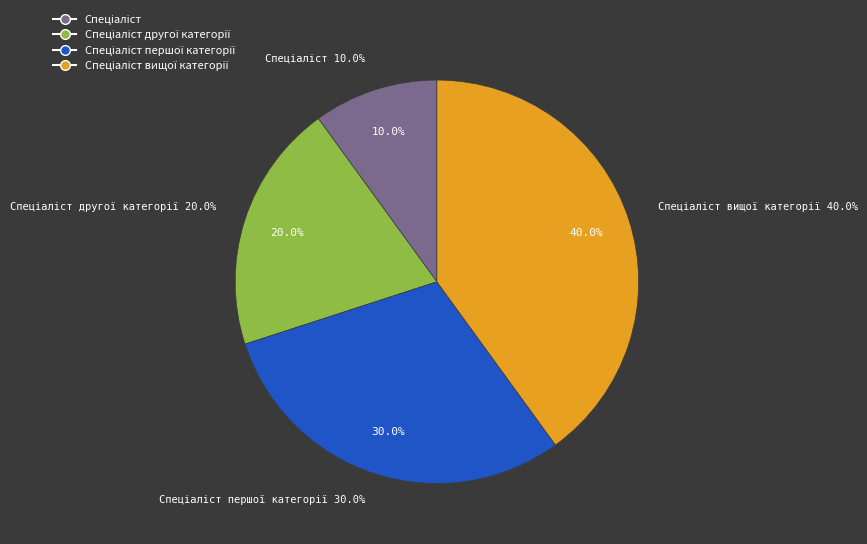

To the nearest percent, what percentage of the pie is Спеціаліст першої категорії?

30%